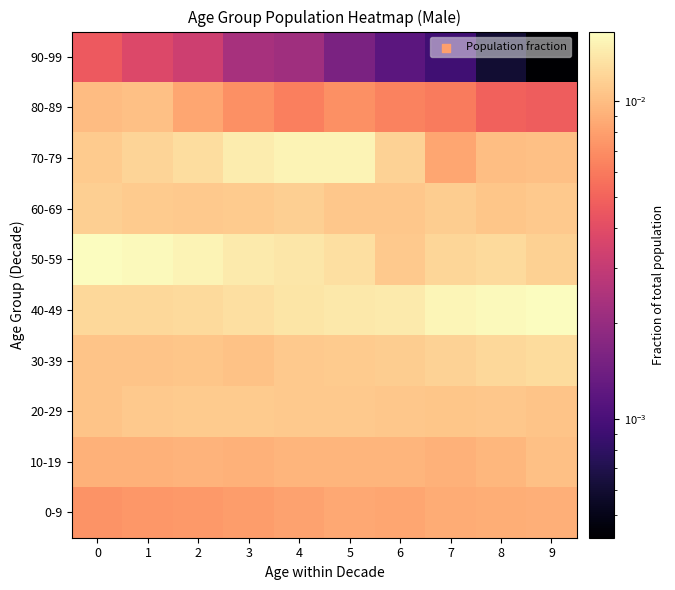

Reading left to right, transcribe all the data shown in this chart.

0-9: 0=0.0	1=0.0	2=0.0	3=0.0	4=0.0	5=0.0	6=0.0	7=0.0	8=0.0	9=0.0
10-19: 0=0.0	1=0.0	2=0.0	3=0.0	4=0.0	5=0.0	6=0.0	7=0.0	8=0.0	9=0.0
20-29: 0=0.0	1=0.0	2=0.0	3=0.0	4=0.0	5=0.0	6=0.0	7=0.0	8=0.0	9=0.0
30-39: 0=0.0	1=0.0	2=0.0	3=0.0	4=0.0	5=0.0	6=0.0	7=0.0	8=0.0	9=0.0
40-49: 0=0.0	1=0.0	2=0.0	3=0.0	4=0.0	5=0.0	6=0.0	7=0.0	8=0.0	9=0.0
50-59: 0=0.0	1=0.0	2=0.0	3=0.0	4=0.0	5=0.0	6=0.0	7=0.0	8=0.0	9=0.0
60-69: 0=0.0	1=0.0	2=0.0	3=0.0	4=0.0	5=0.0	6=0.0	7=0.0	8=0.0	9=0.0
70-79: 0=0.0	1=0.0	2=0.0	3=0.0	4=0.0	5=0.0	6=0.0	7=0.0	8=0.0	9=0.0
80-89: 0=0.0	1=0.0	2=0.0	3=0.0	4=0.0	5=0.0	6=0.0	7=0.0	8=0.0	9=0.0
90-99: 0=0.0	1=0.0	2=0.0	3=0.0	4=0.0	5=0.0	6=0.0	7=0.0	8=0.0	9=0.0